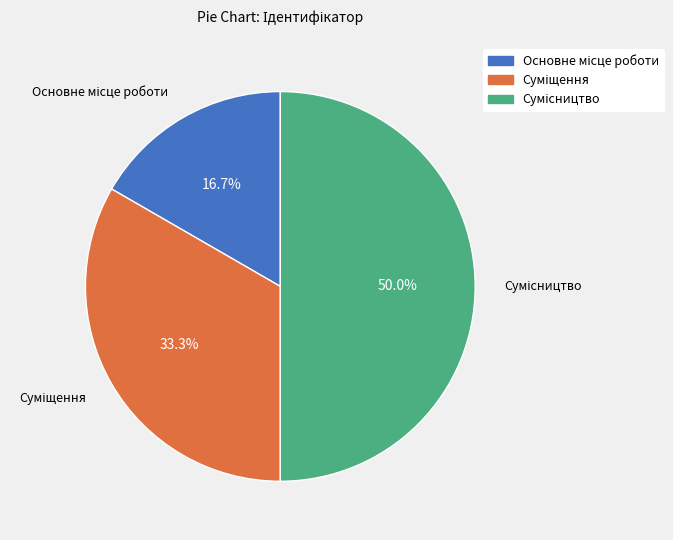

How many segments does this pie chart have?

3